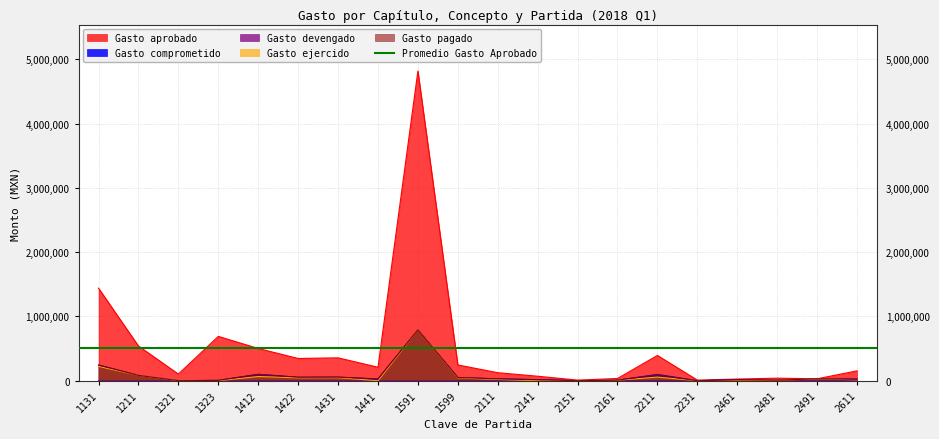

What is the value of the Gasto ejercido point at the 2nd from the left?

83248.0